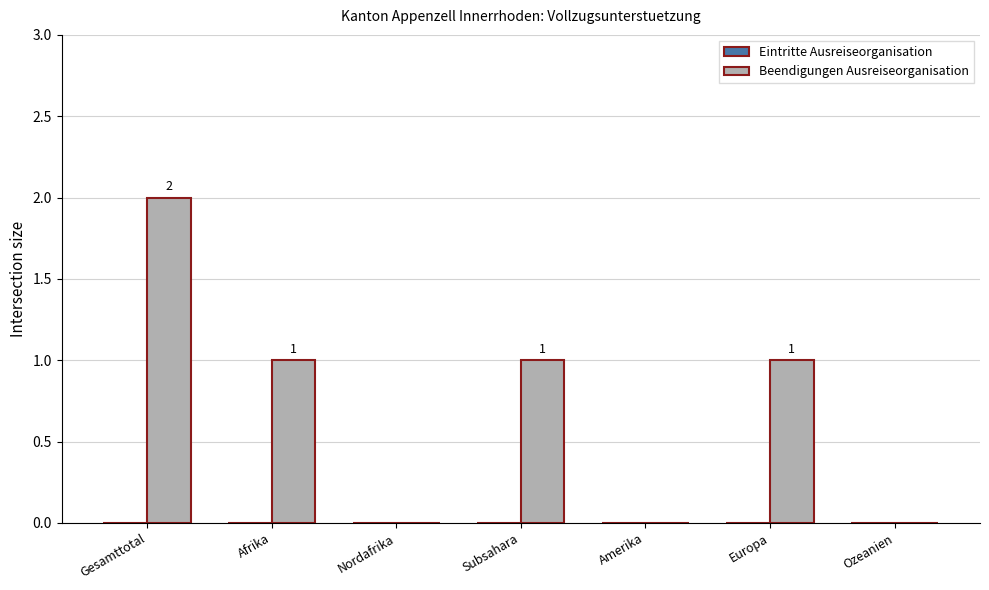

How many values are between 0 and 1?

6